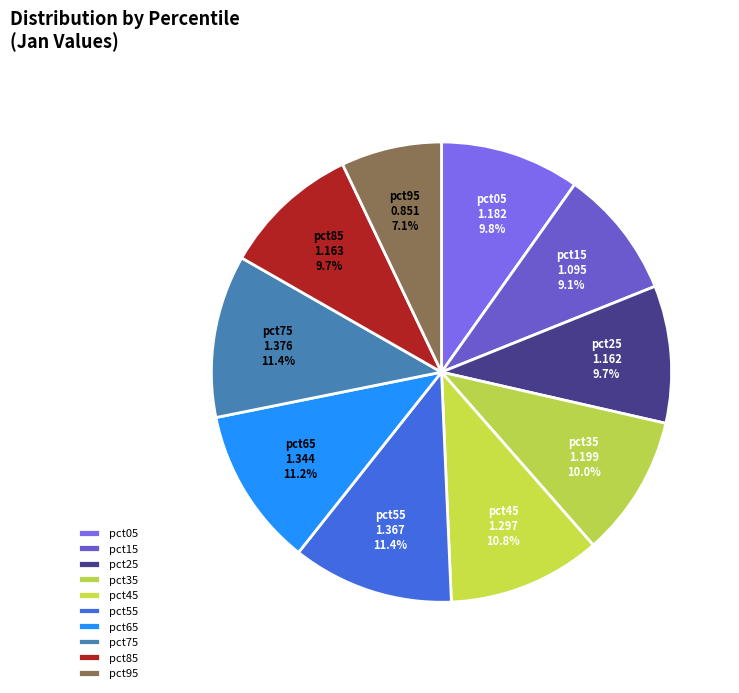

Is pct05 the majority of the pie?

No